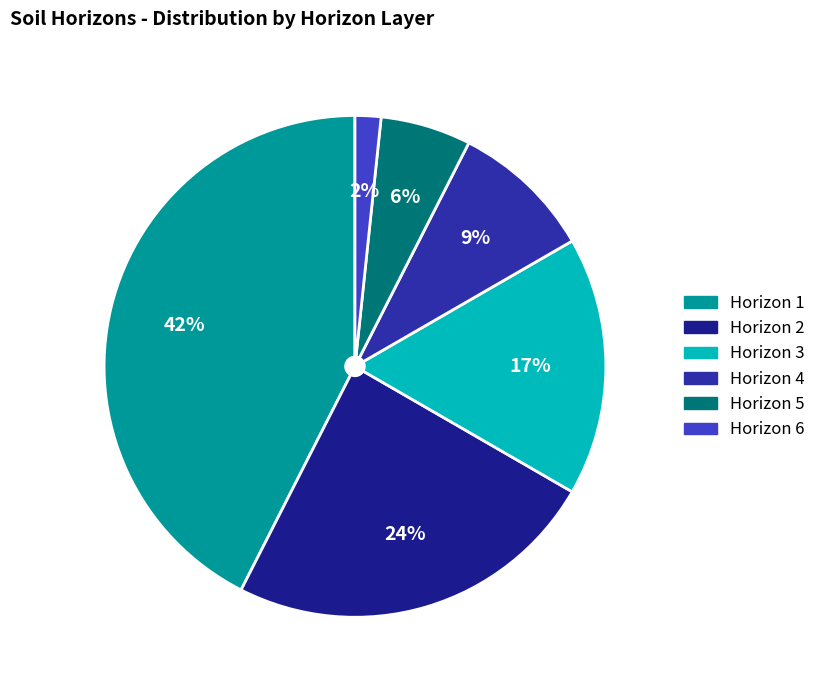

Which category has the smallest portion of the pie?

Horizon 6